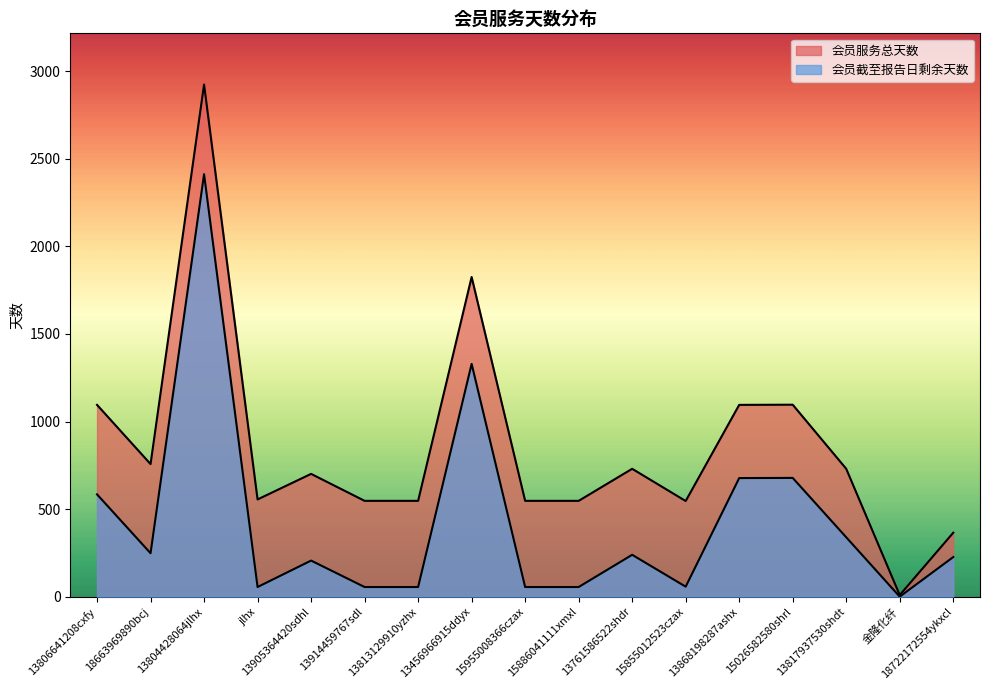

Between 13804428064jlhx and 18722172554ykxcl, which series saw the biggest shift?

会员服务总天数